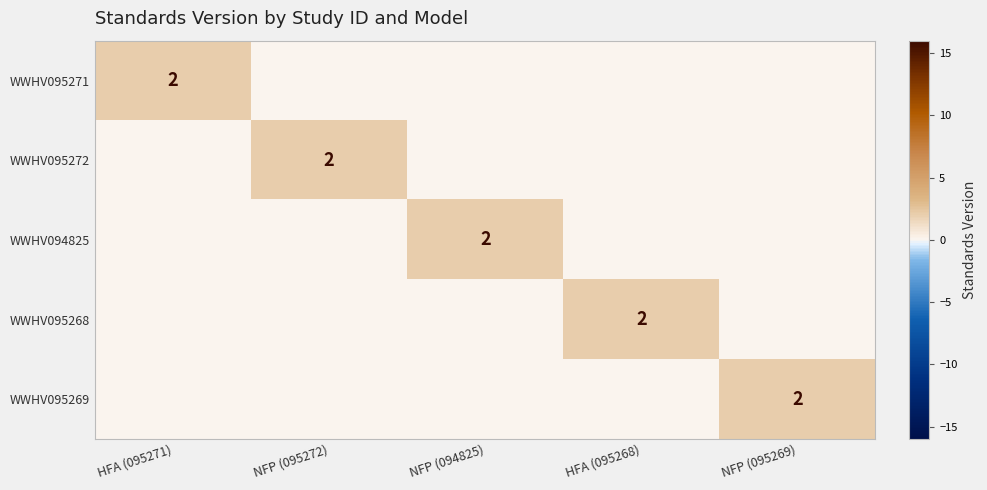

Is it true that WWHV094825 equals 2 at NFP (094825)?

True